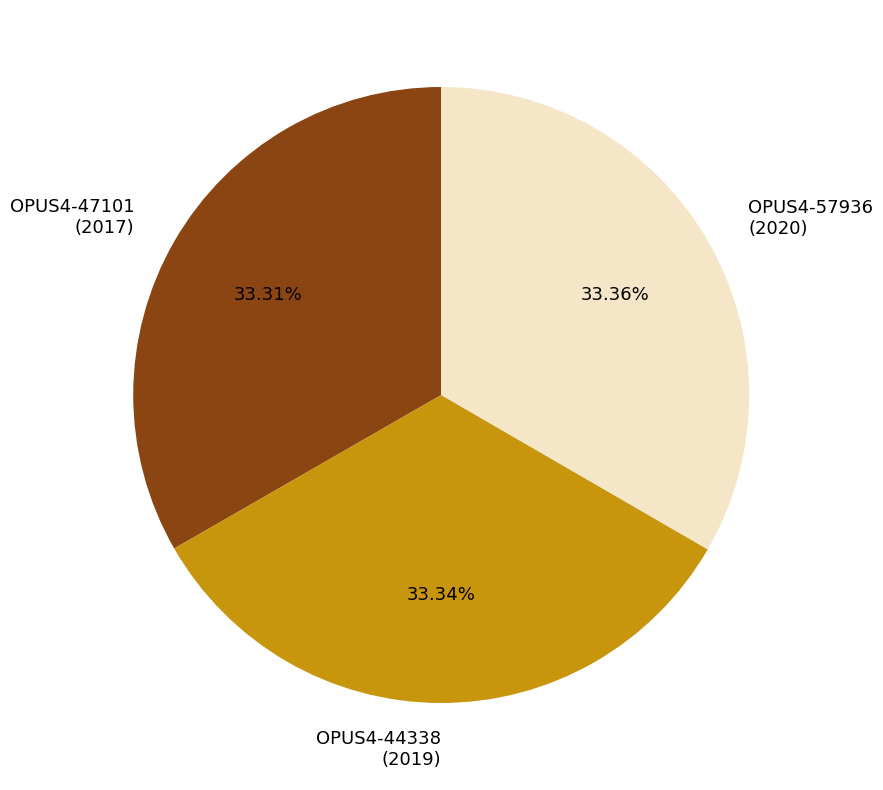

Is there any slice that represents more than half of the pie?

No